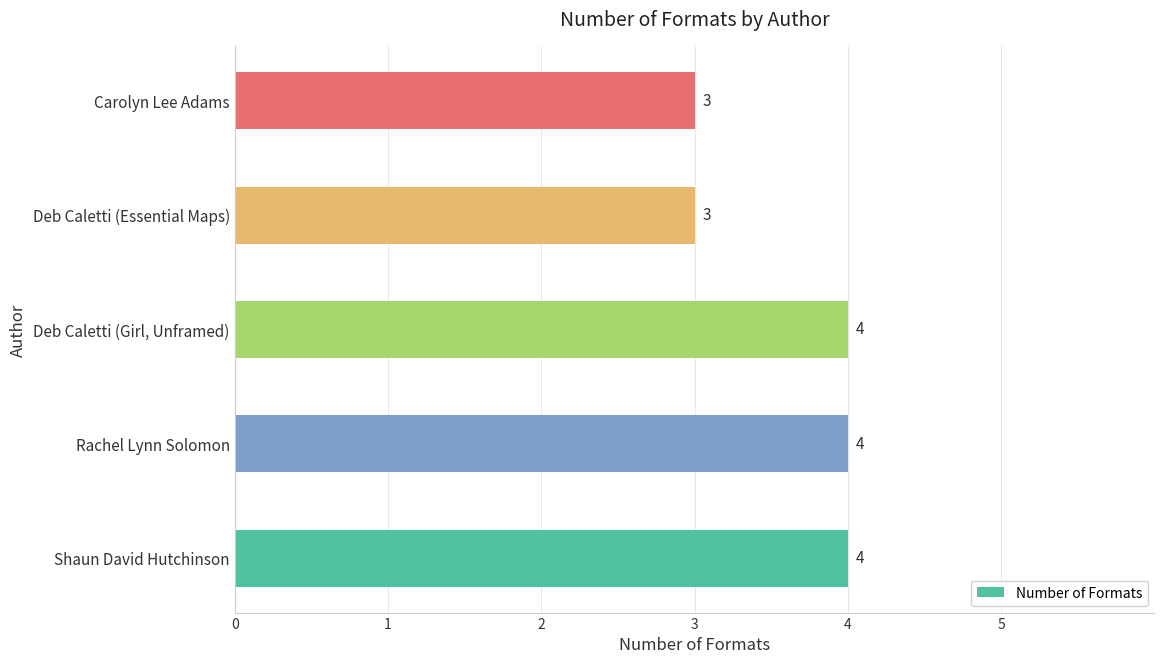

Which has a higher value, Deb Caletti (Girl, Unframed) or Carolyn Lee Adams?

Deb Caletti (Girl, Unframed)